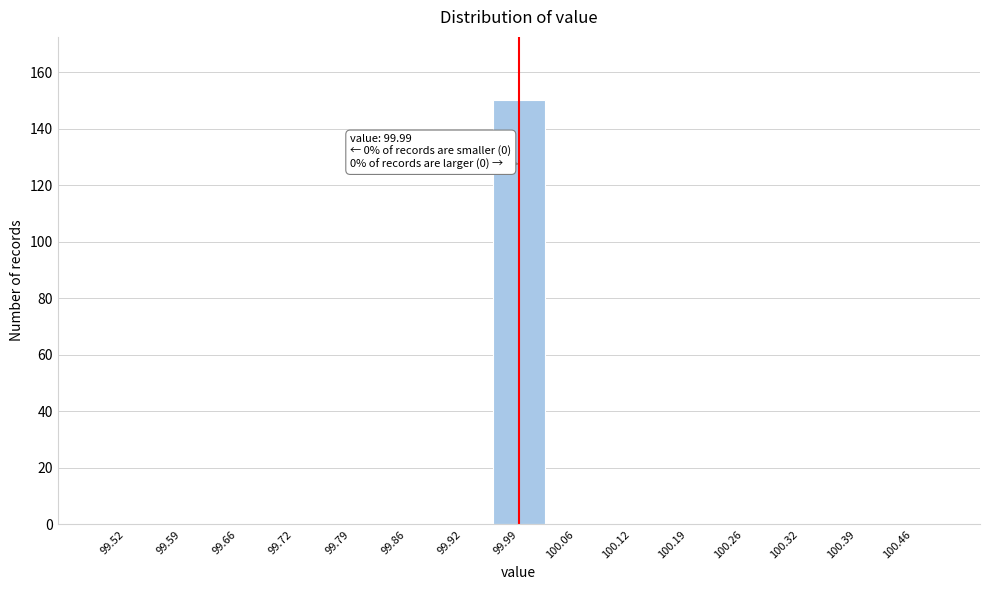

Over which range of the x-axis is the bar tallest?

99.96 to 100.02